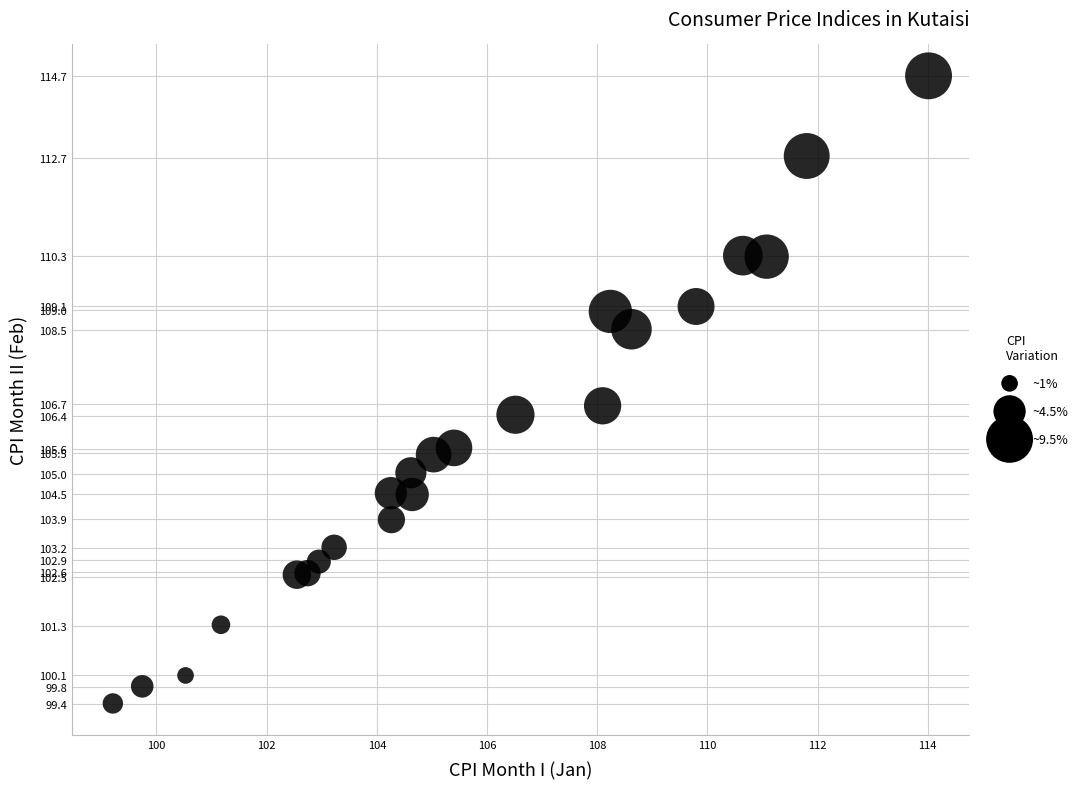

What Y value in the scatter plot is closest to 107?

106.7